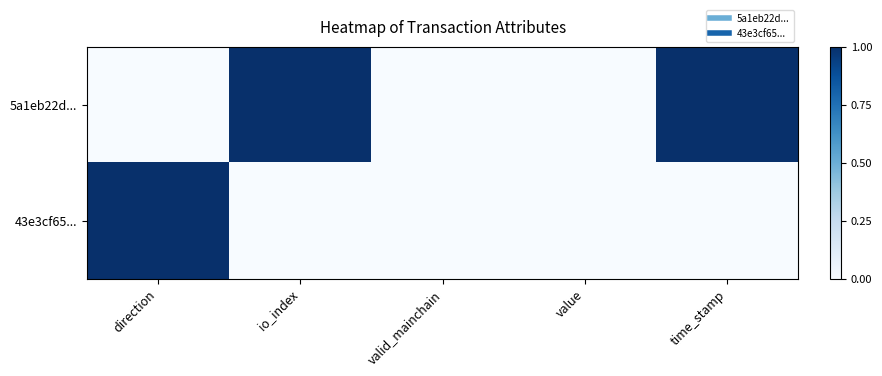

Which series has the largest total across all categories?

5a1eb22d...